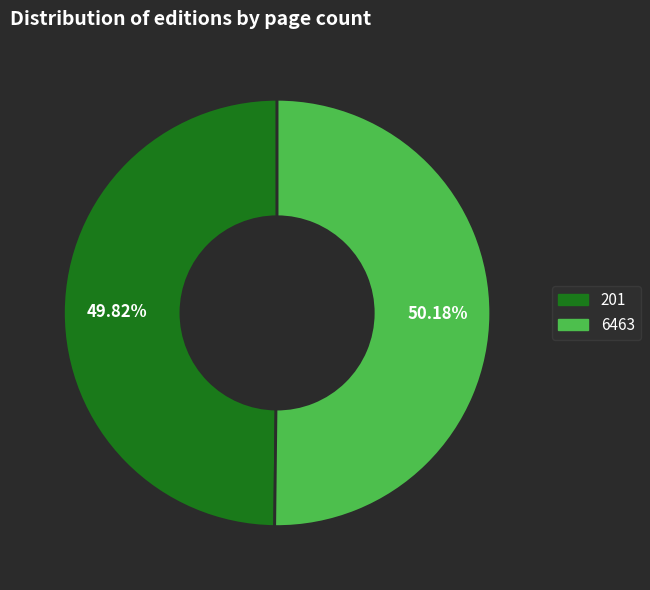

How many segments does this pie chart have?

2